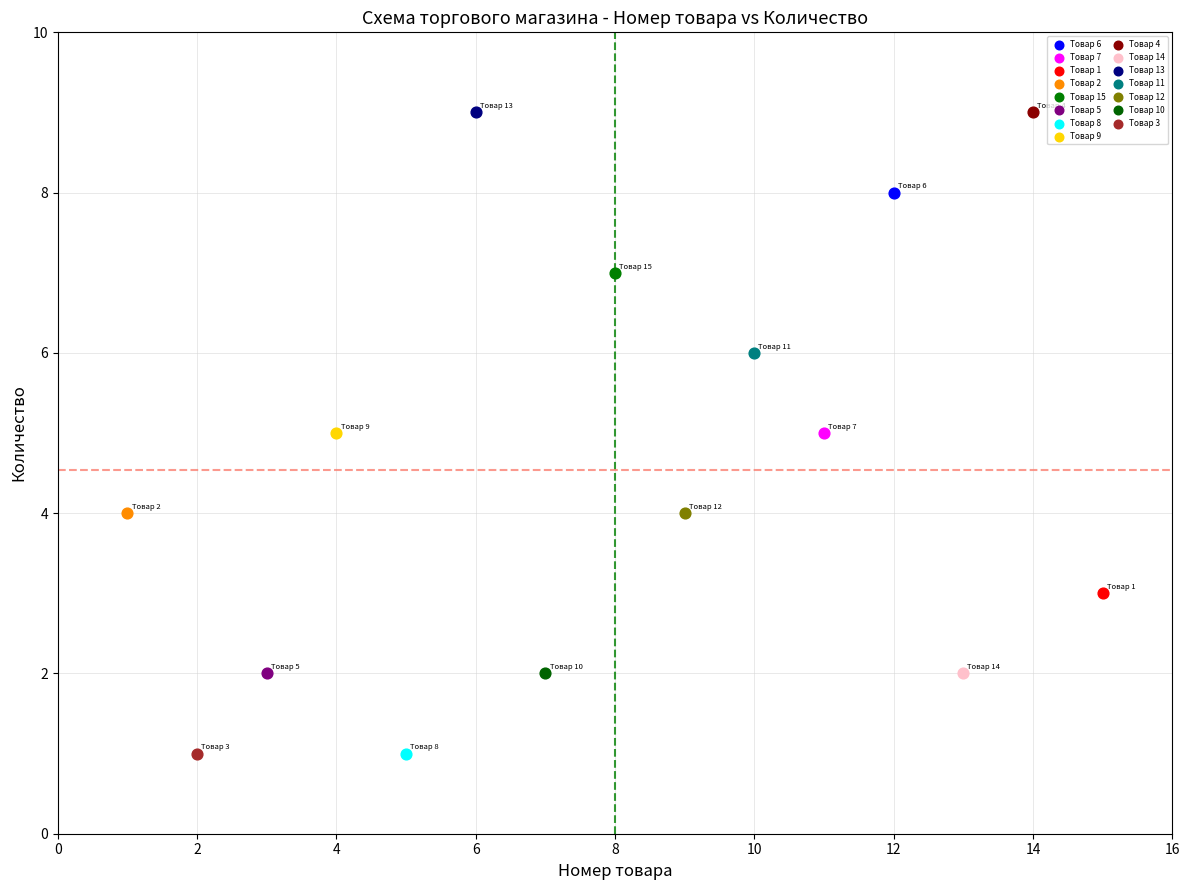

What are all the series names shown in the legend?

Товар 6, Товар 7, Товар 1, Товар 2, Товар 15, Товар 5, Товар 8, Товар 9, Товар 4, Товар 14, Товар 13, Товар 11, Товар 12, Товар 10, Товар 3